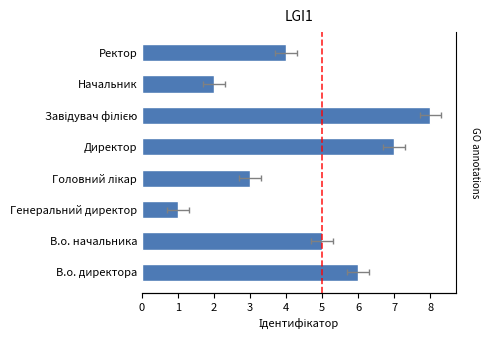

How many bars are there in total?

8